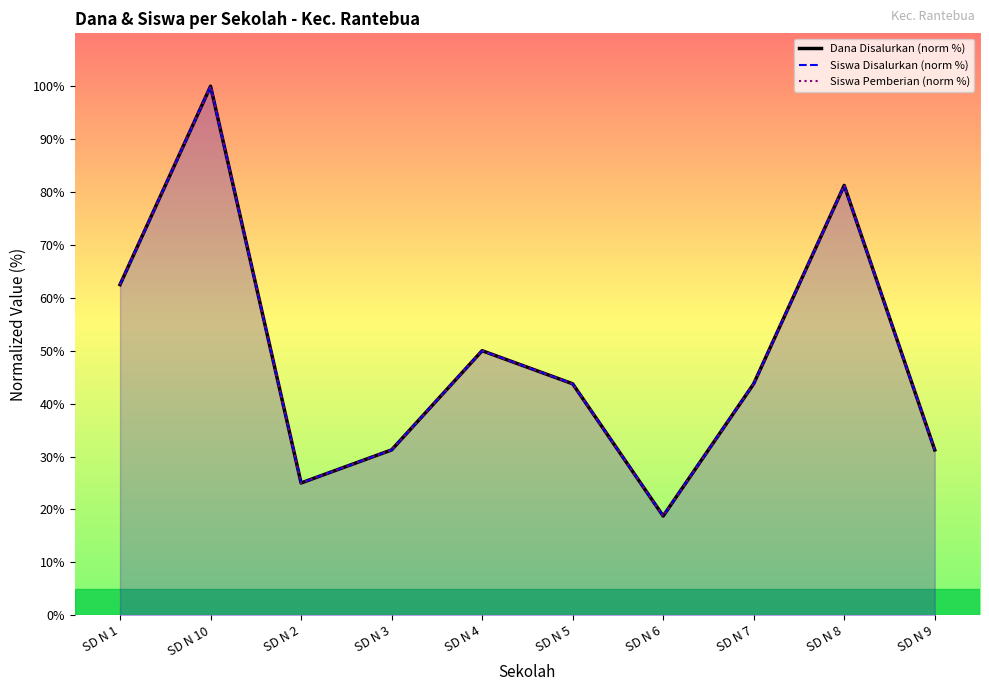

Which series has the largest total across all categories?

Dana Disalurkan (norm %)